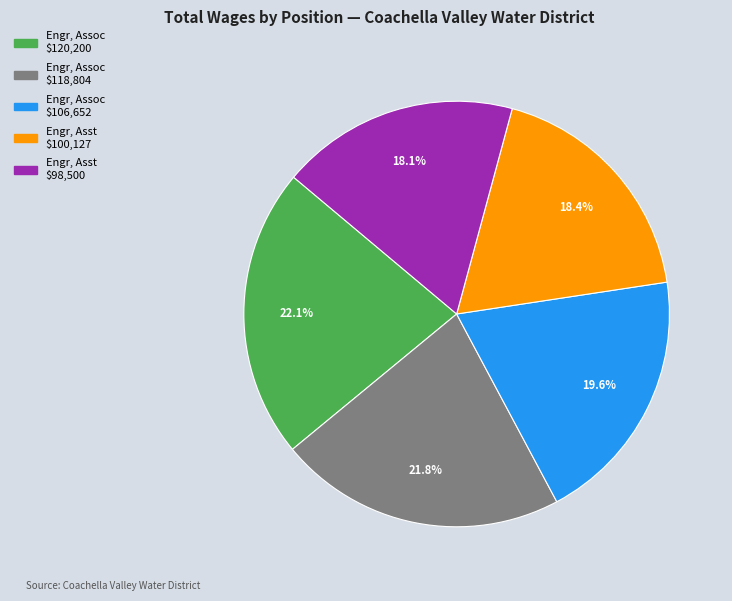

Is there any slice that represents more than half of the pie?

No